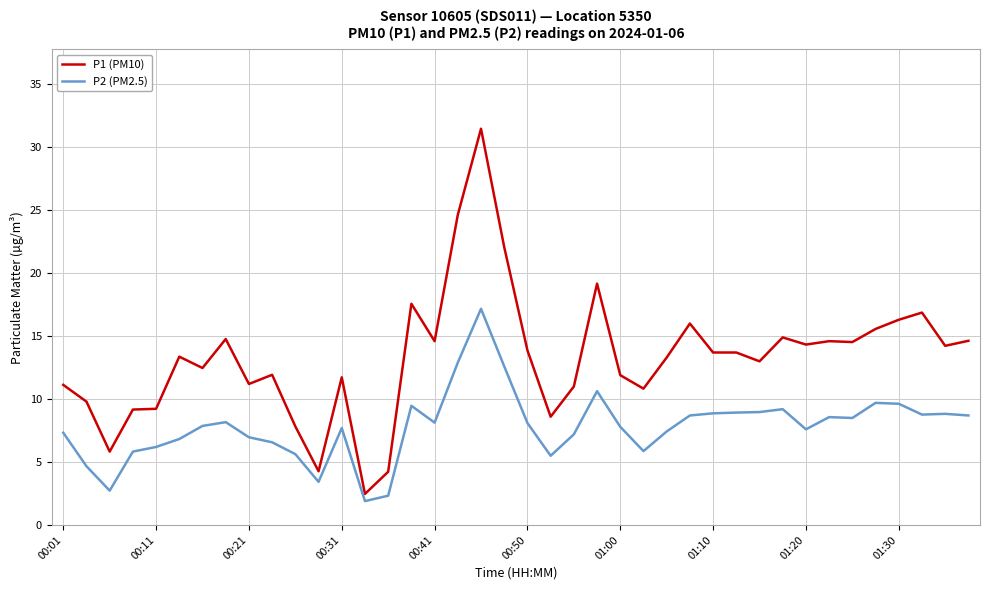

What is the highest value of the P1 (PM10) series?

31.5